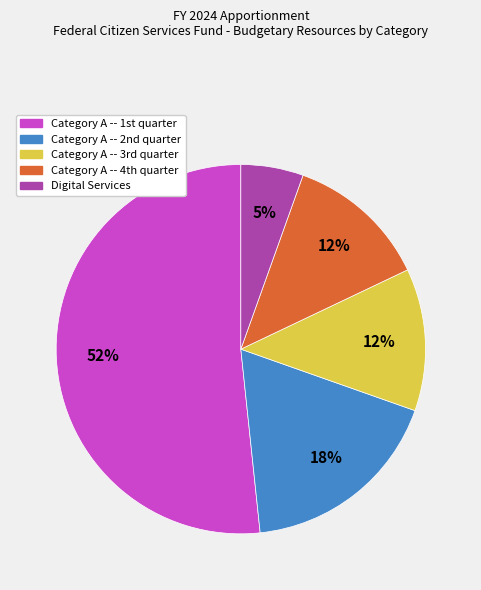

To the nearest percent, what is the average slice percentage?

20%